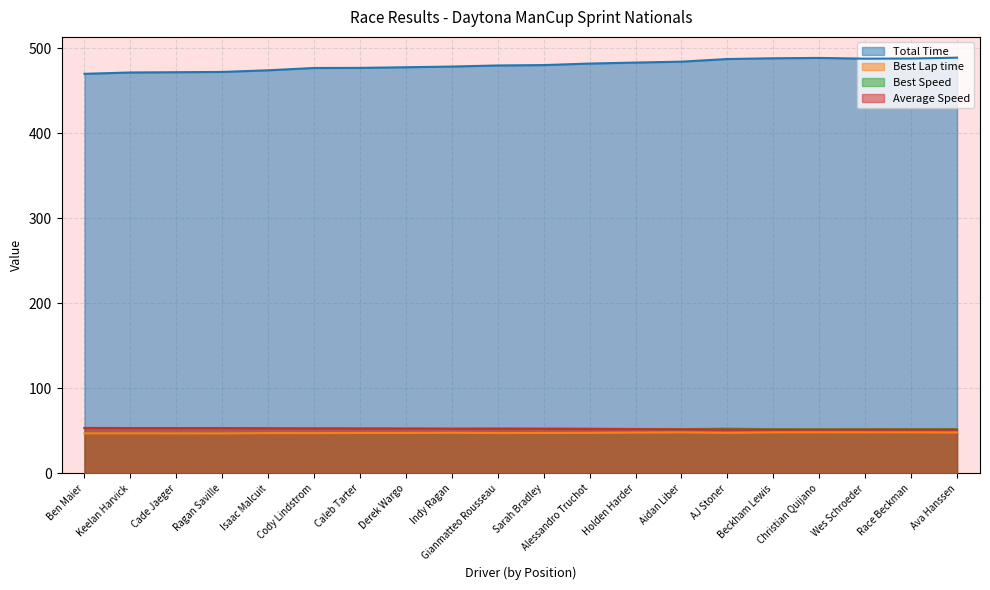

How many values in the Average Speed series are below 52?

6